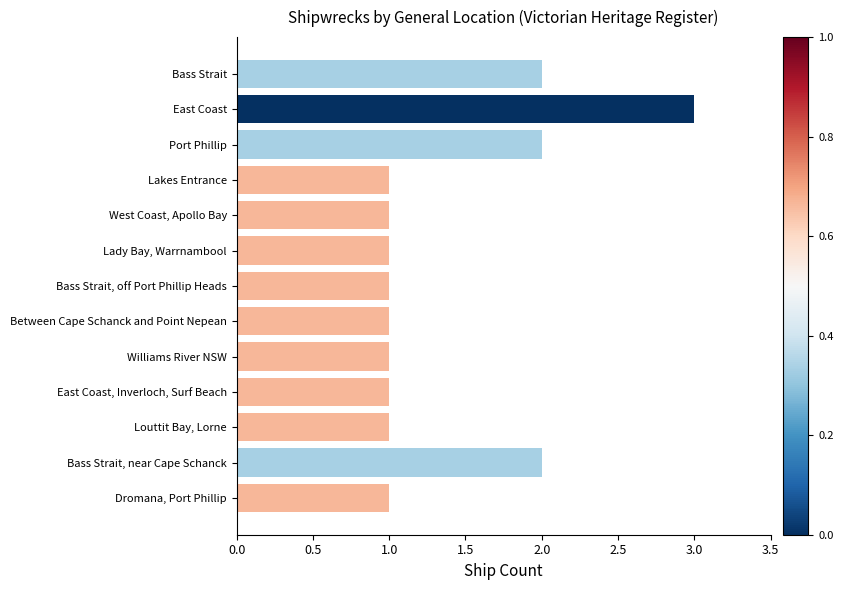

How many distinct data groups are displayed?

1